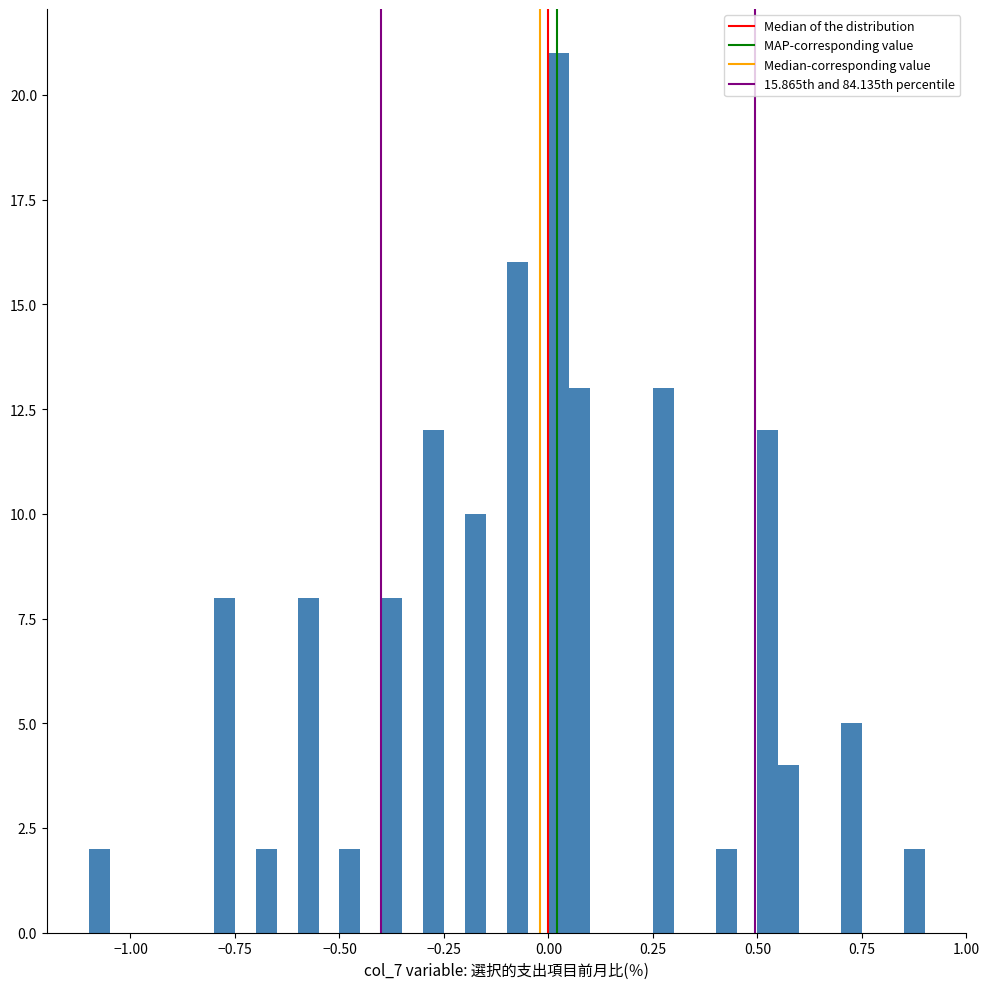

Read against the x-axis, roughly where is the centre of the tallest bar?

0.05